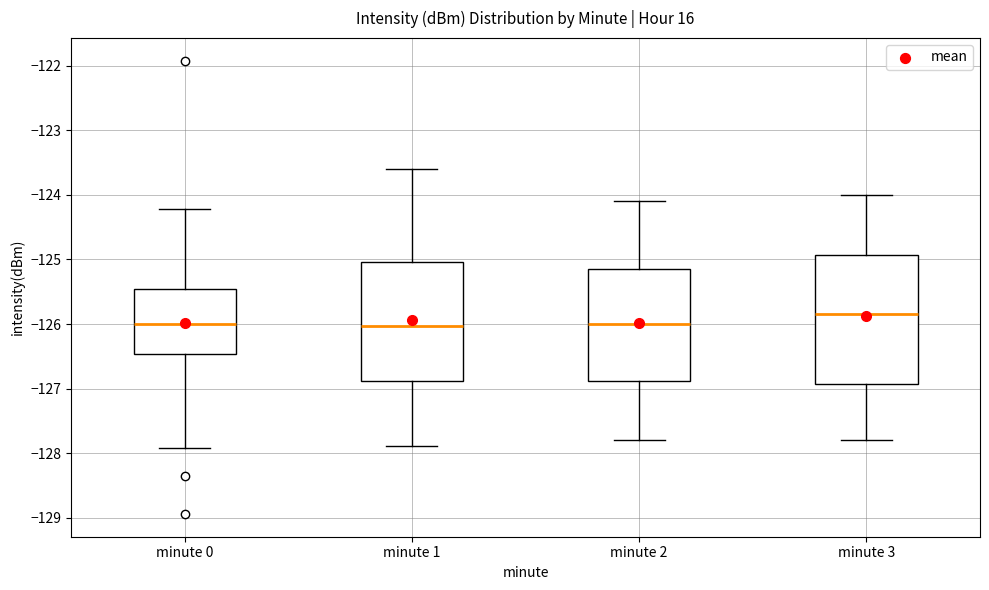

Which box is the tallest, from its lower edge to its upper edge?

minute 3